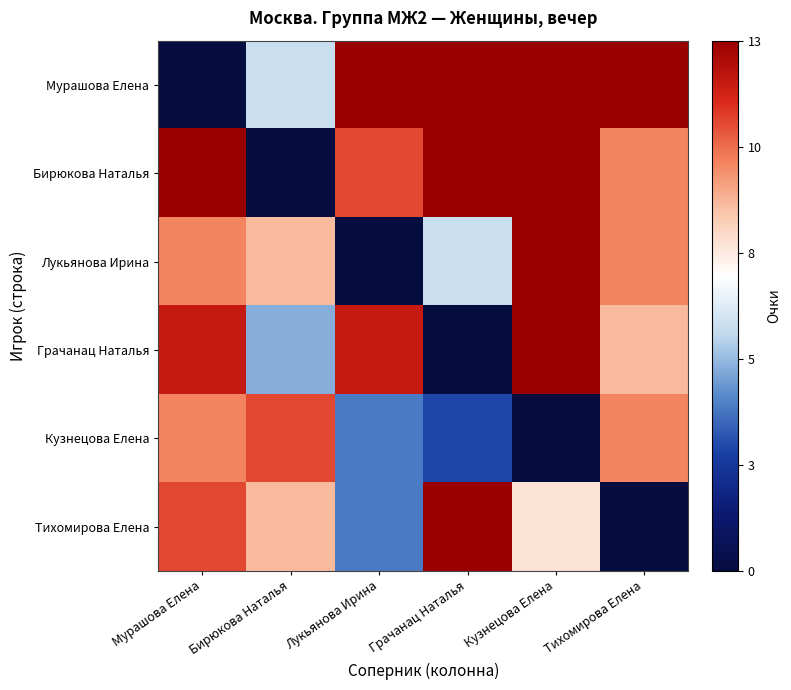

Reading right to left, extract all data points from this chart.

Мурашова Елена: Тихомирова Елена=1.0	Кузнецова Елена=1.0	Грачанац Наталья=1.0	Лукьянова Ирина=1.0	Бирюкова Наталья=0.5	Мурашова Елена=0.0
Бирюкова Наталья: Тихомирова Елена=0.8	Кузнецова Елена=1.0	Грачанац Наталья=1.0	Лукьянова Ирина=0.8	Бирюкова Наталья=0.0	Мурашова Елена=1.0
Лукьянова Ирина: Тихомирова Елена=0.8	Кузнецова Елена=1.0	Грачанац Наталья=0.5	Лукьянова Ирина=0.0	Бирюкова Наталья=0.7	Мурашова Елена=0.8
Грачанац Наталья: Тихомирова Елена=0.7	Кузнецова Елена=1.0	Грачанац Наталья=0.0	Лукьянова Ирина=0.9	Бирюкова Наталья=0.4	Мурашова Елена=0.9
Кузнецова Елена: Тихомирова Елена=0.8	Кузнецова Елена=0.0	Грачанац Наталья=0.2	Лукьянова Ирина=0.3	Бирюкова Наталья=0.8	Мурашова Елена=0.8
Тихомирова Елена: Тихомирова Елена=0.0	Кузнецова Елена=0.6	Грачанац Наталья=1.0	Лукьянова Ирина=0.3	Бирюкова Наталья=0.7	Мурашова Елена=0.8